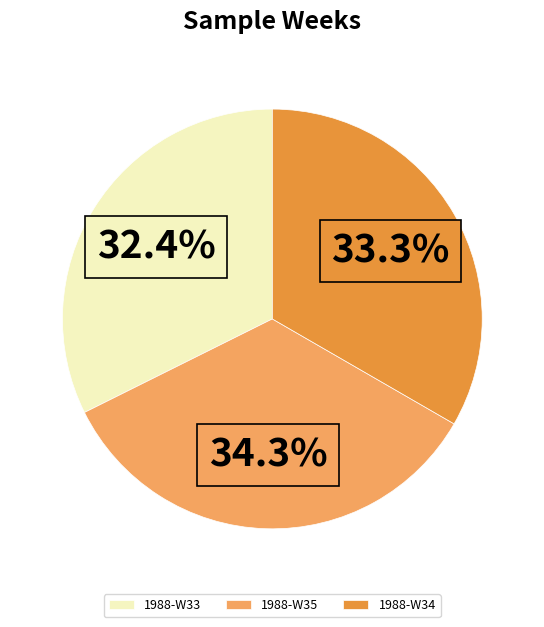

Is there a majority slice in this chart?

No